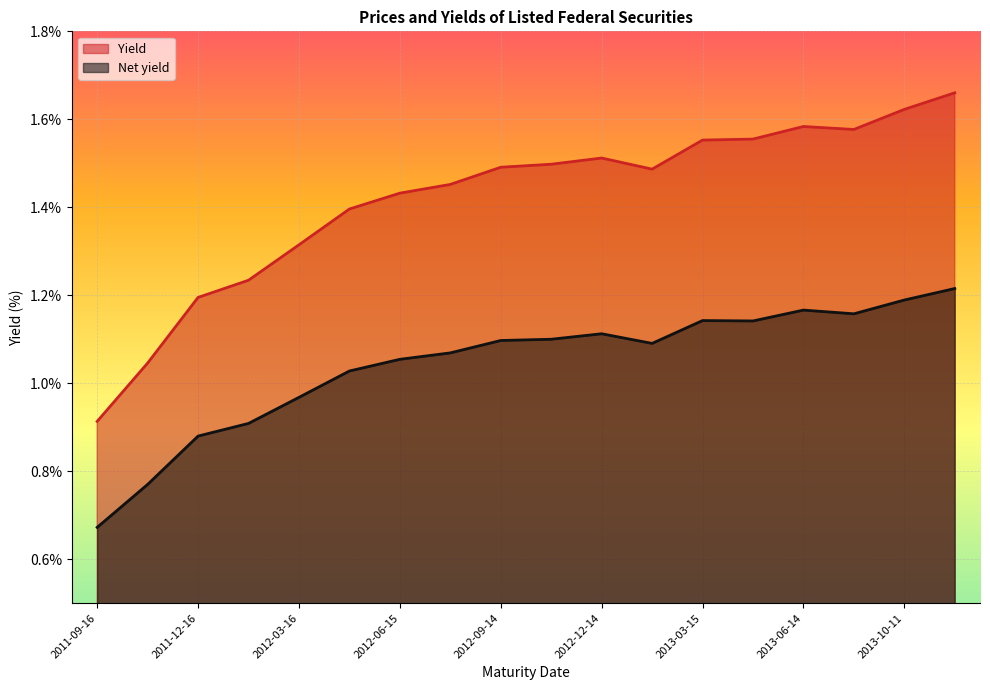

Which category has the highest value in the Yield series?

2014-01-04